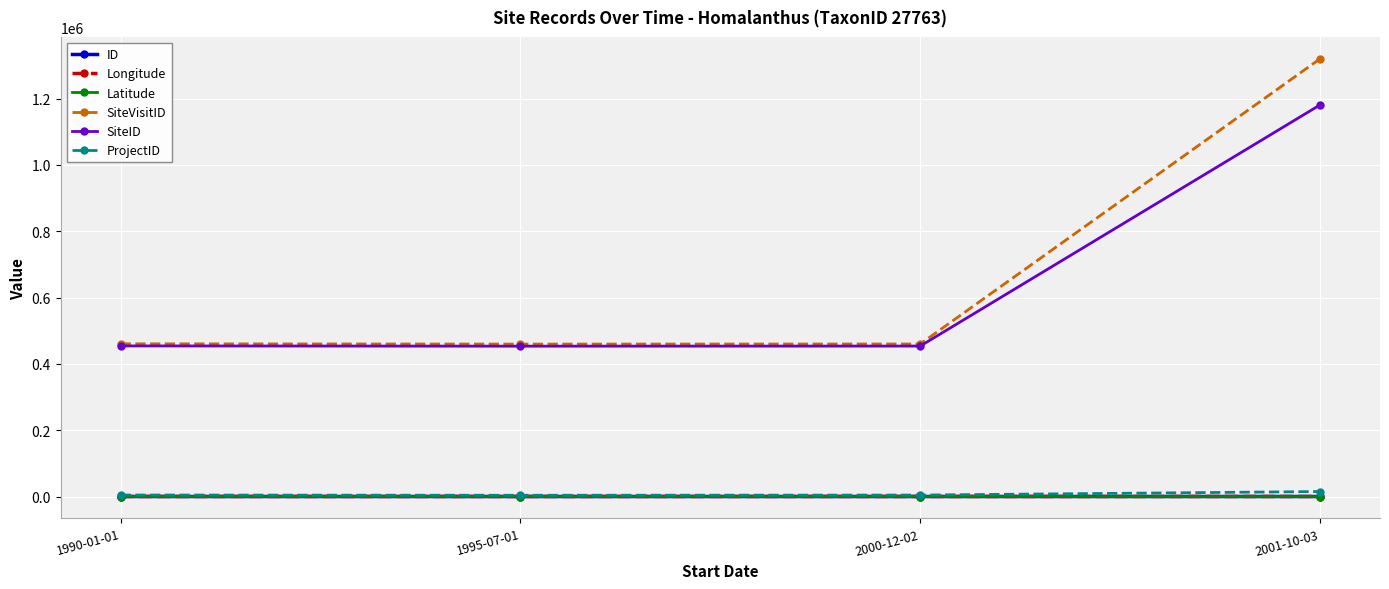

At which category does the chart reach its peak across all series?

2001-10-03